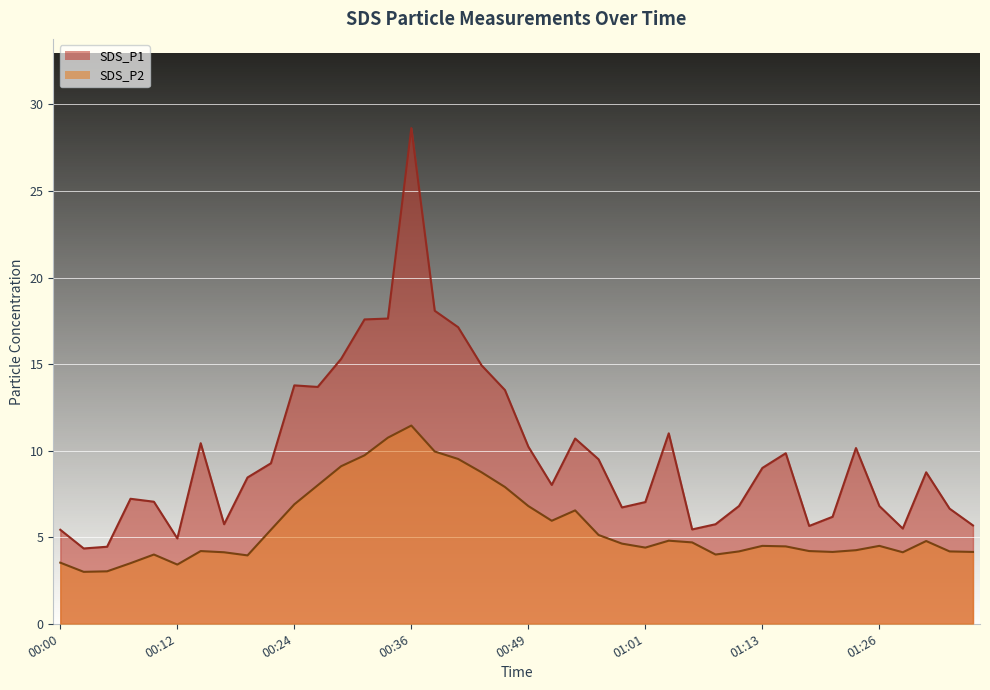

True or false: SDS_P2 has a value of 11.4 at 00:36.

True